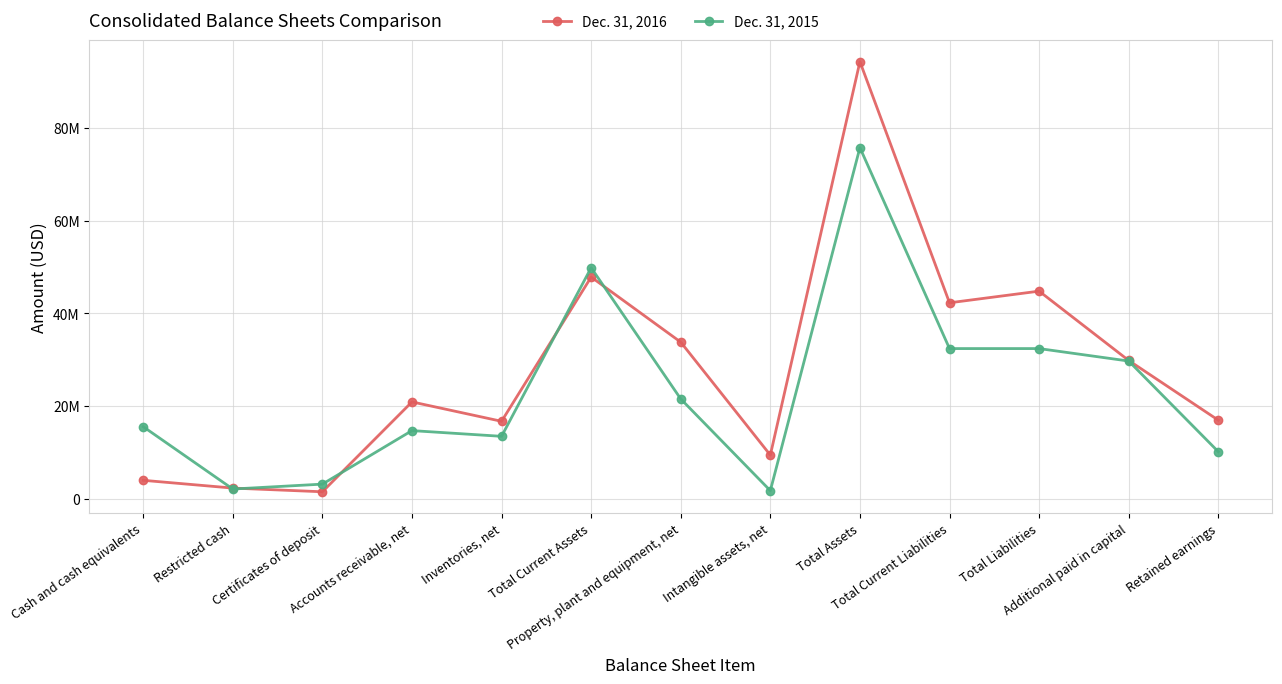

What is the difference between the highest and lowest values at Total Assets?

18535130